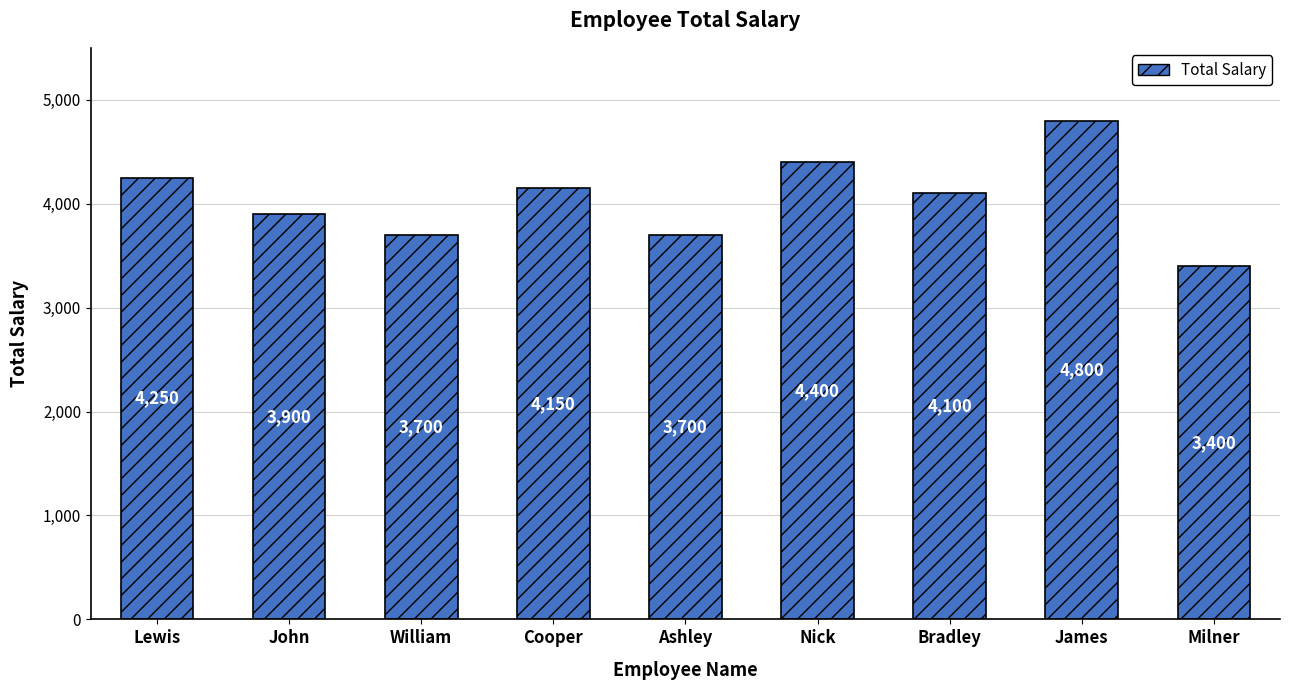

True or false: the data shows 4662 at Milner.

False